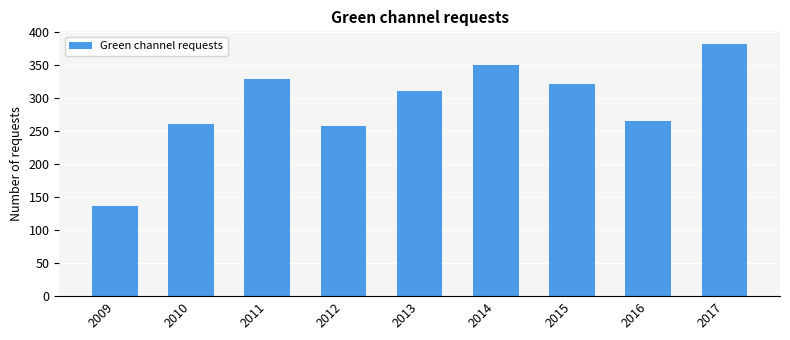

Reading right to left, list all the values displayed in this chart.

382	266	321	350	310	257	329	260	137